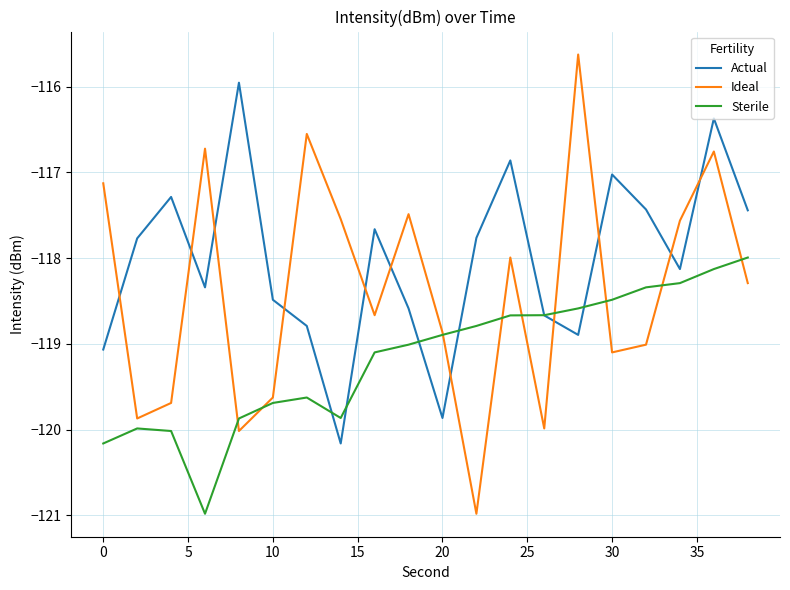

Which series has the widest spread of values?

Ideal